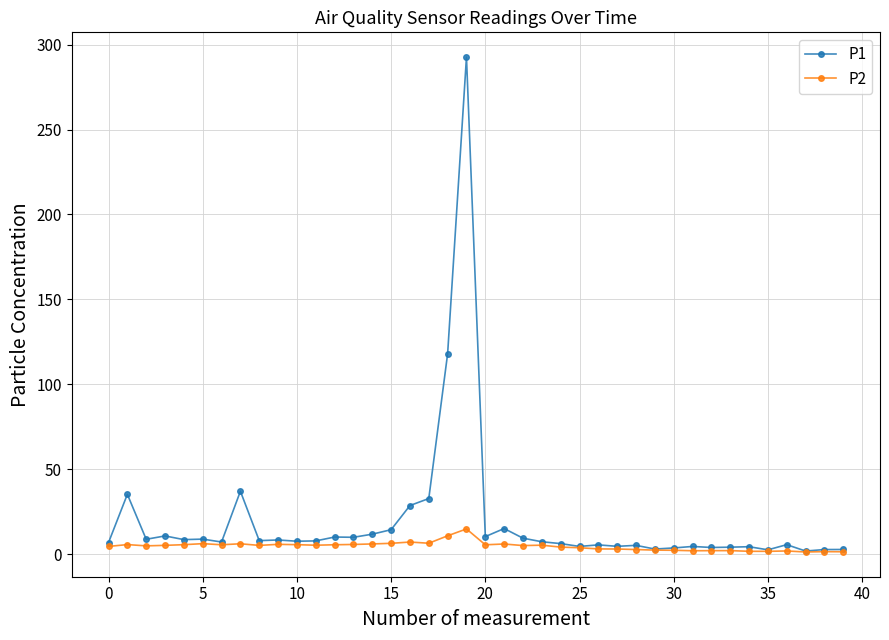

Count the number of data series in this chart.

2